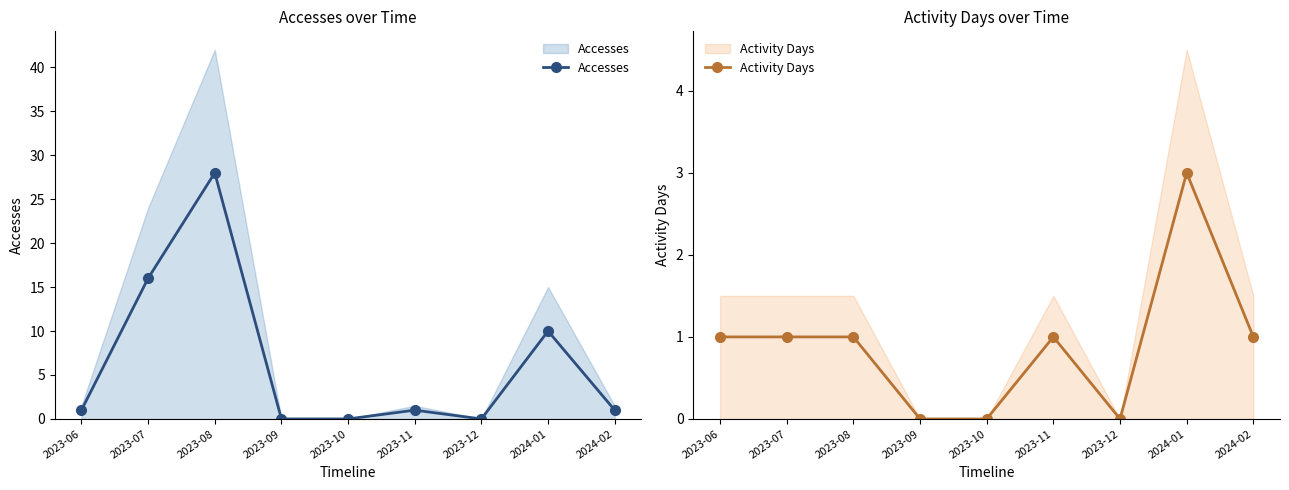

What is the total value across all series at 2023-06?

2